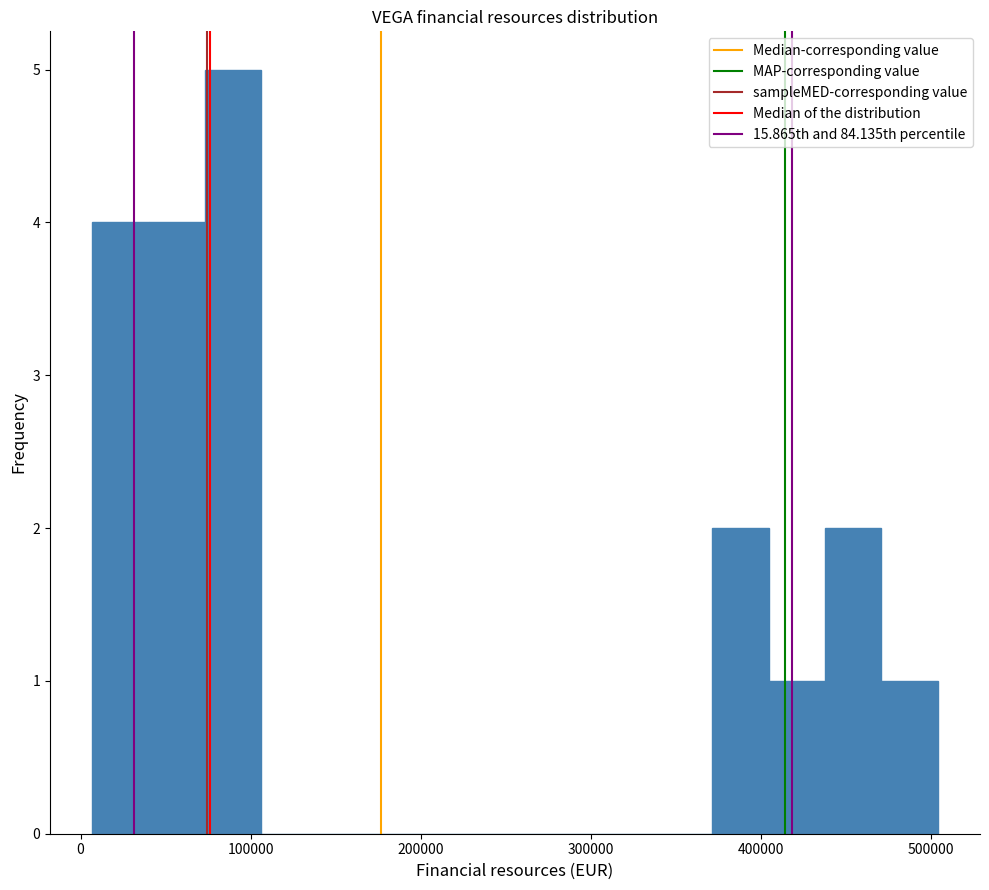

Read against the x-axis, roughly where is the centre of the tallest bar?

90000